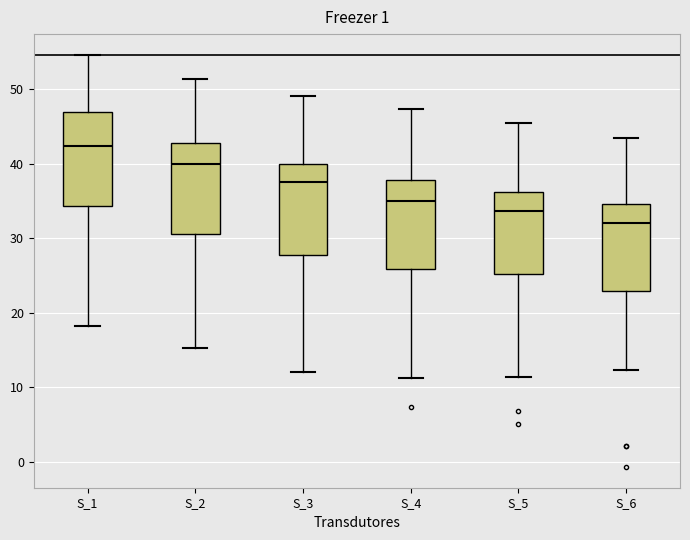

Where is the lower edge of the box for S_6 on the y-axis? The values are not printed on the chart, so give them approximately, as read against the axis.

23